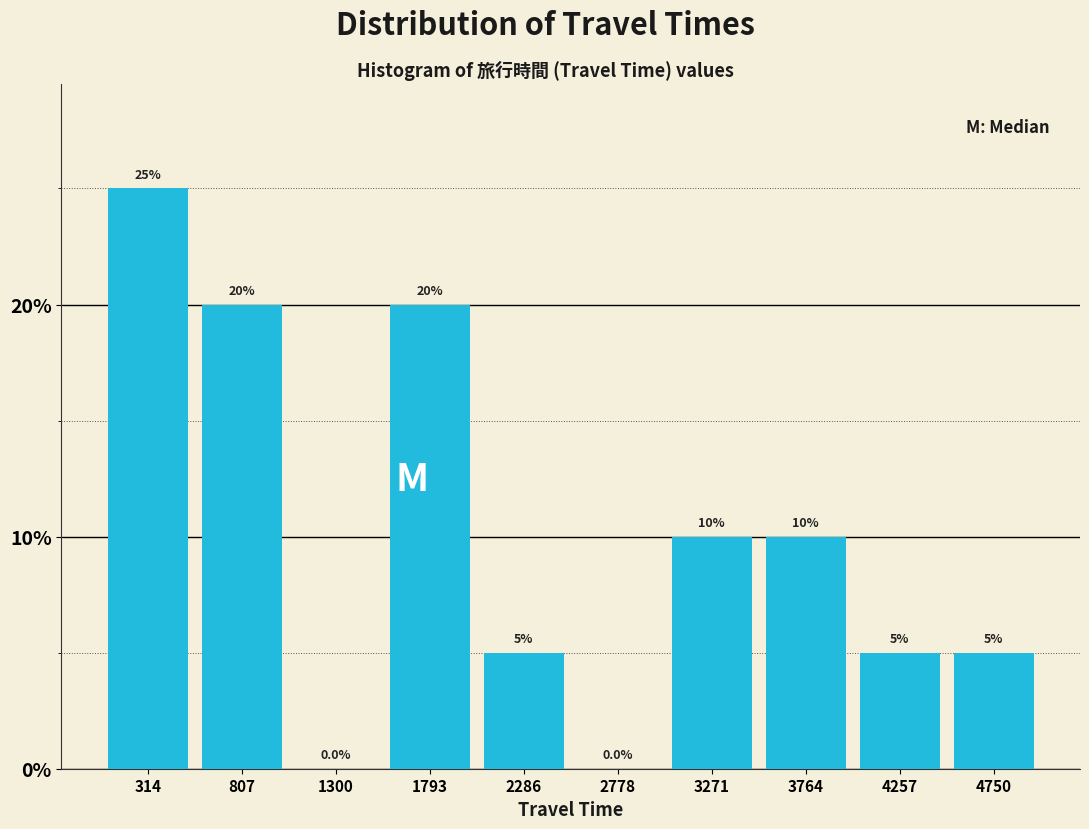

How tall is the bar that spans 50 to 550 on the x-axis? The bar edges are not printed on the chart, so give them approximately, as read against the axis.

25.0